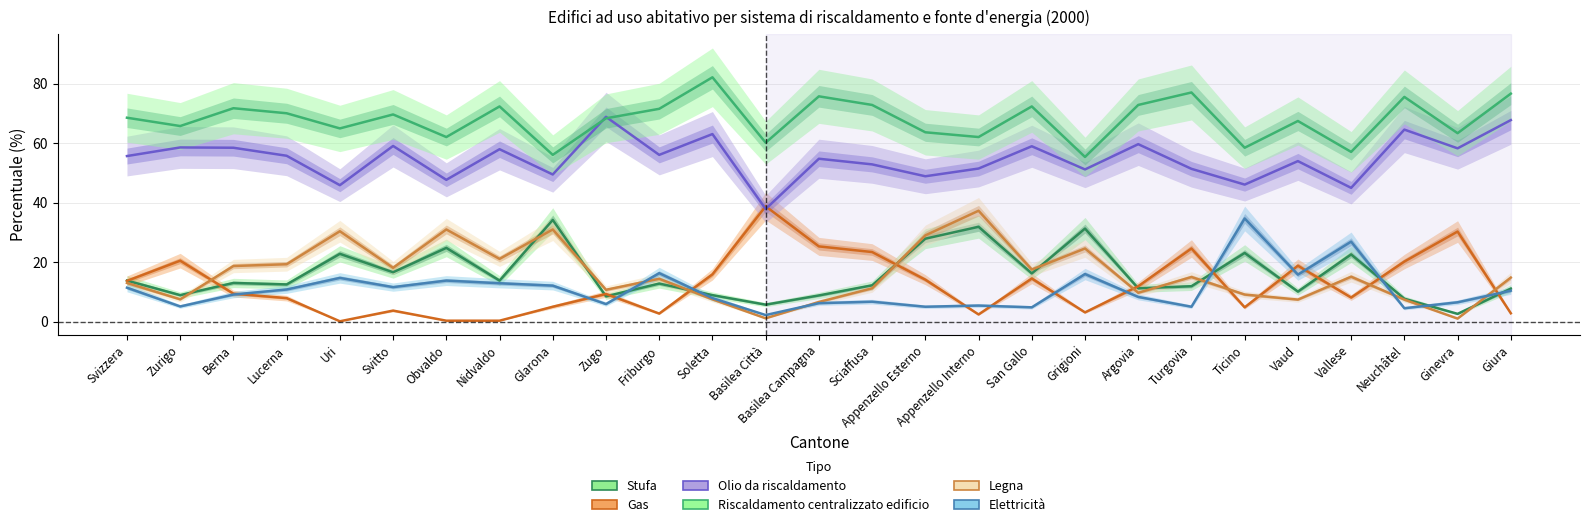

Is the value of Legna at Vaud greater than the value of Elettricità at Lucerna?

No